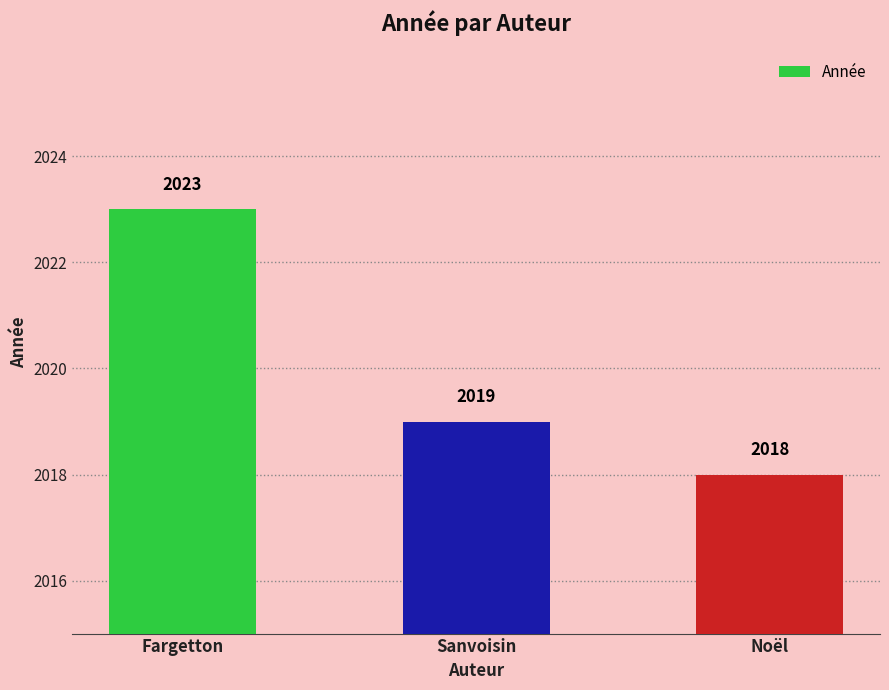

How many series are shown in this chart?

1